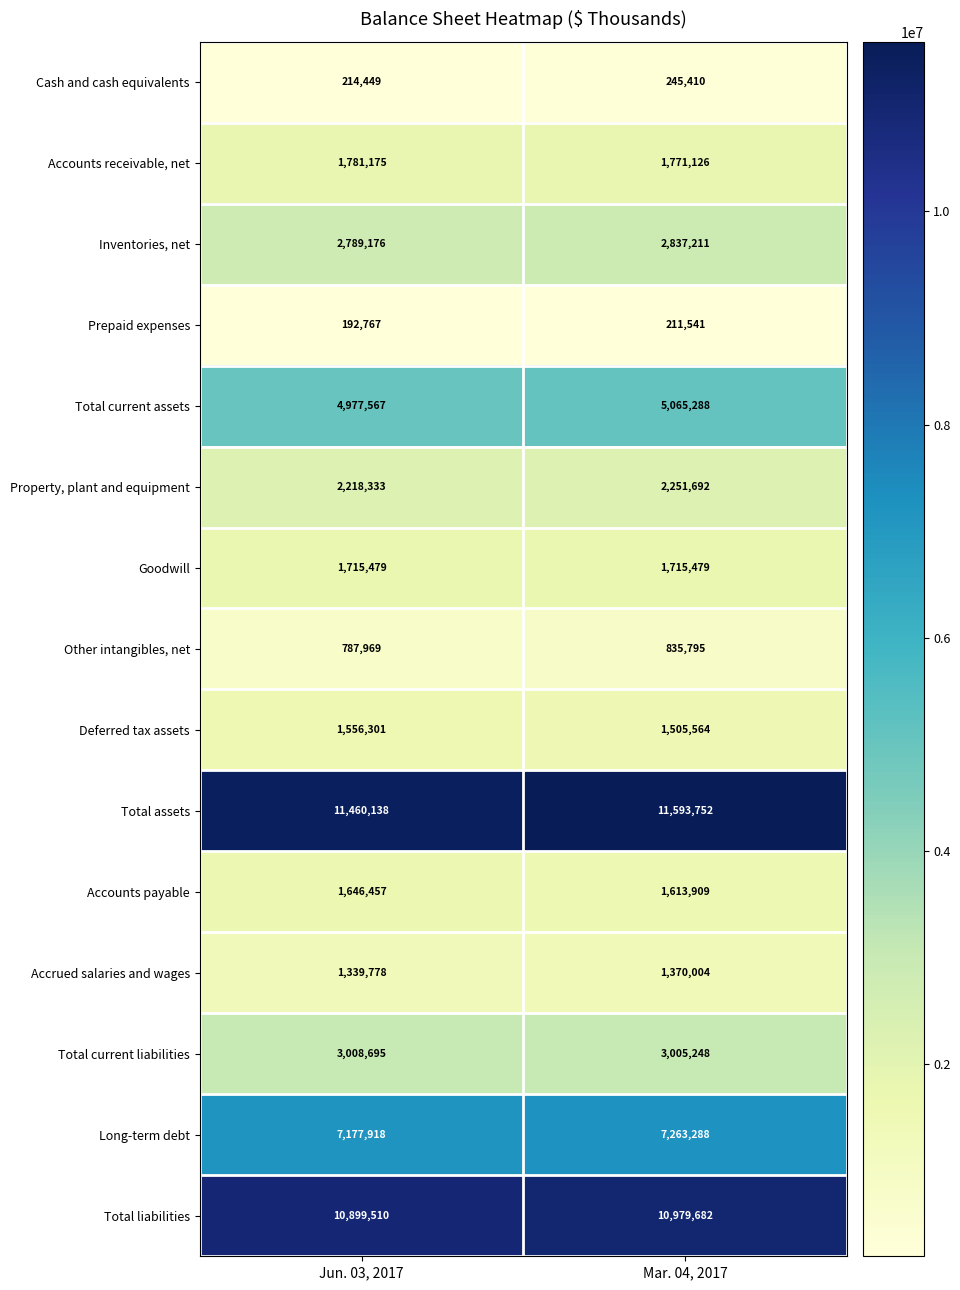

At Jun. 03, 2017, list the series in order from largest to smallest.

Total assets, Total liabilities, Long-term debt, Total current assets, Total current liabilities, Inventories, net, Property, plant and equipment, Accounts receivable, net, Goodwill, Accounts payable, Deferred tax assets, Accrued salaries and wages, Other intangibles, net, Cash and cash equivalents, Prepaid expenses